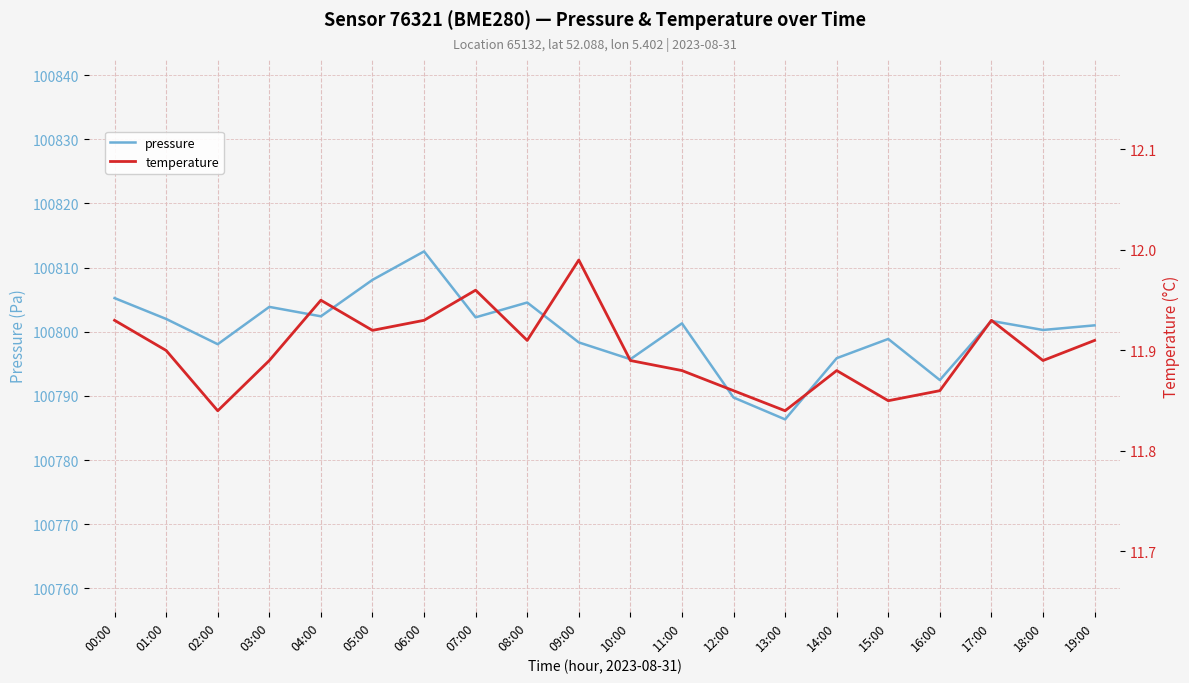

Which series changed the most between 11:00 and 19:00?

pressure